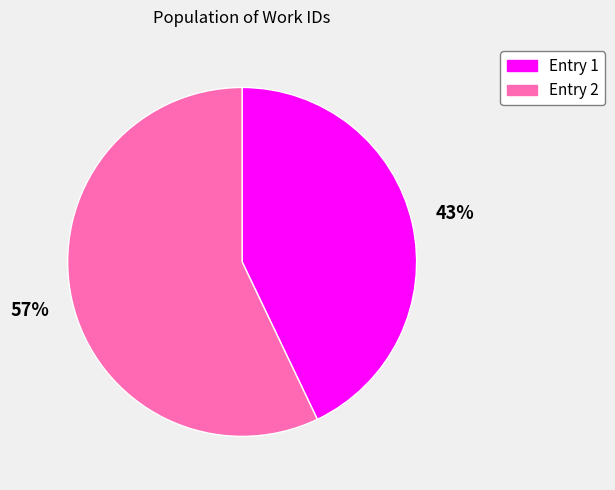

To the nearest percent, what is the average slice percentage?

50%